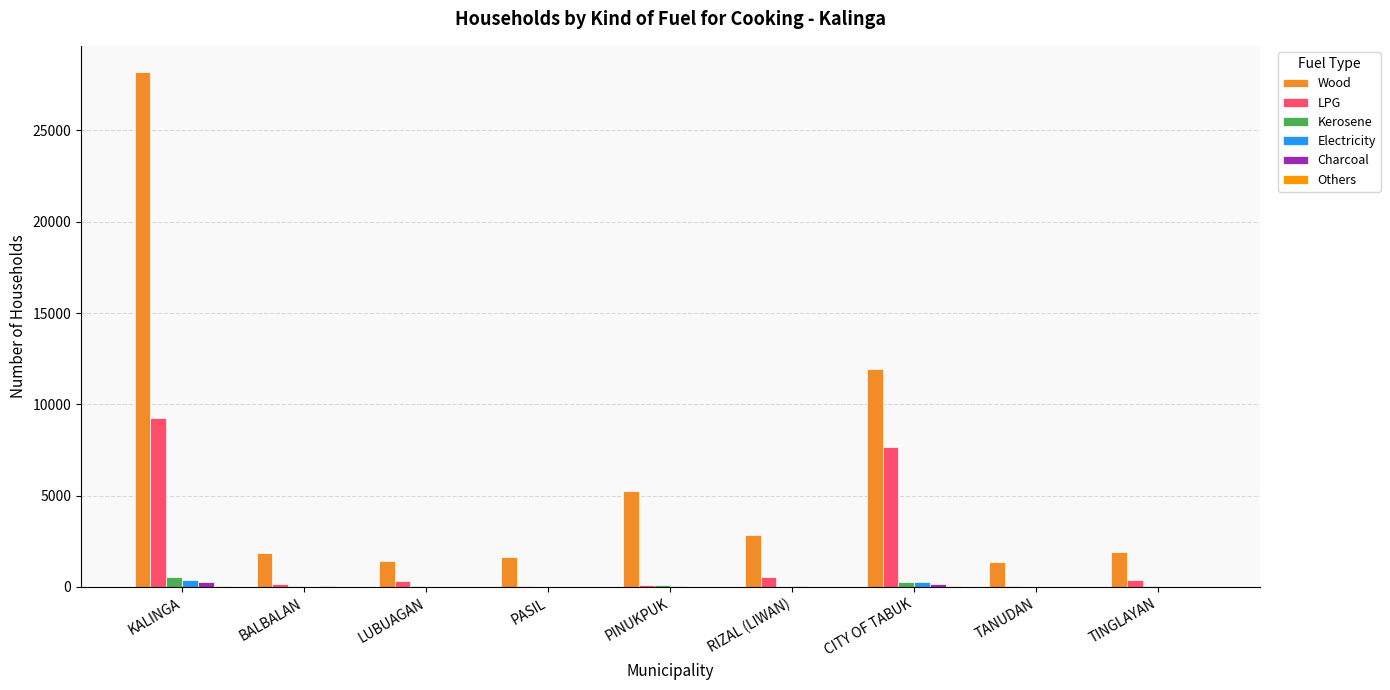

True or false: LPG has a value of 7650 at CITY OF TABUK.

True